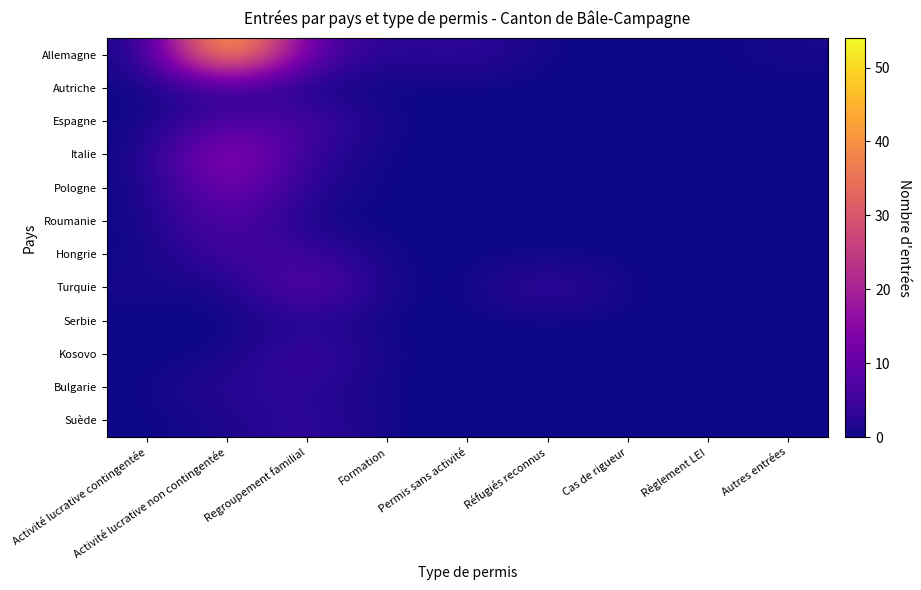

Between Réfugiés reconnus and Règlement LEI, which series saw the biggest shift?

Turquie